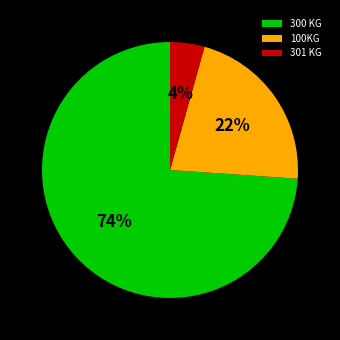

To the nearest percent, what is the difference between the largest and smallest slice percentages?

70%